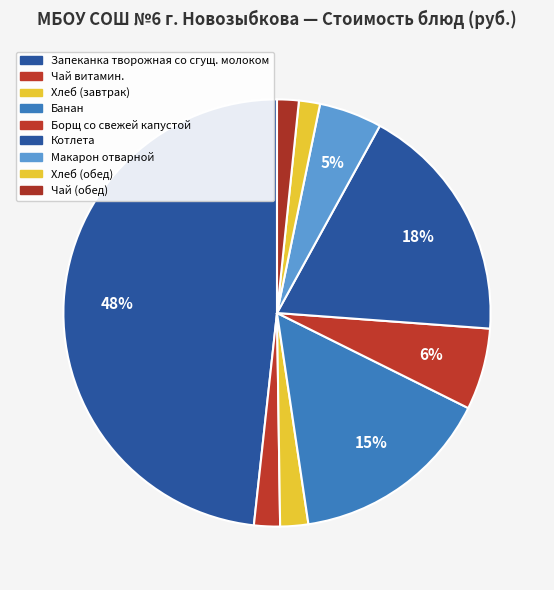

What percentage is the Хлеб (обед) slice, to the nearest percent?

2%